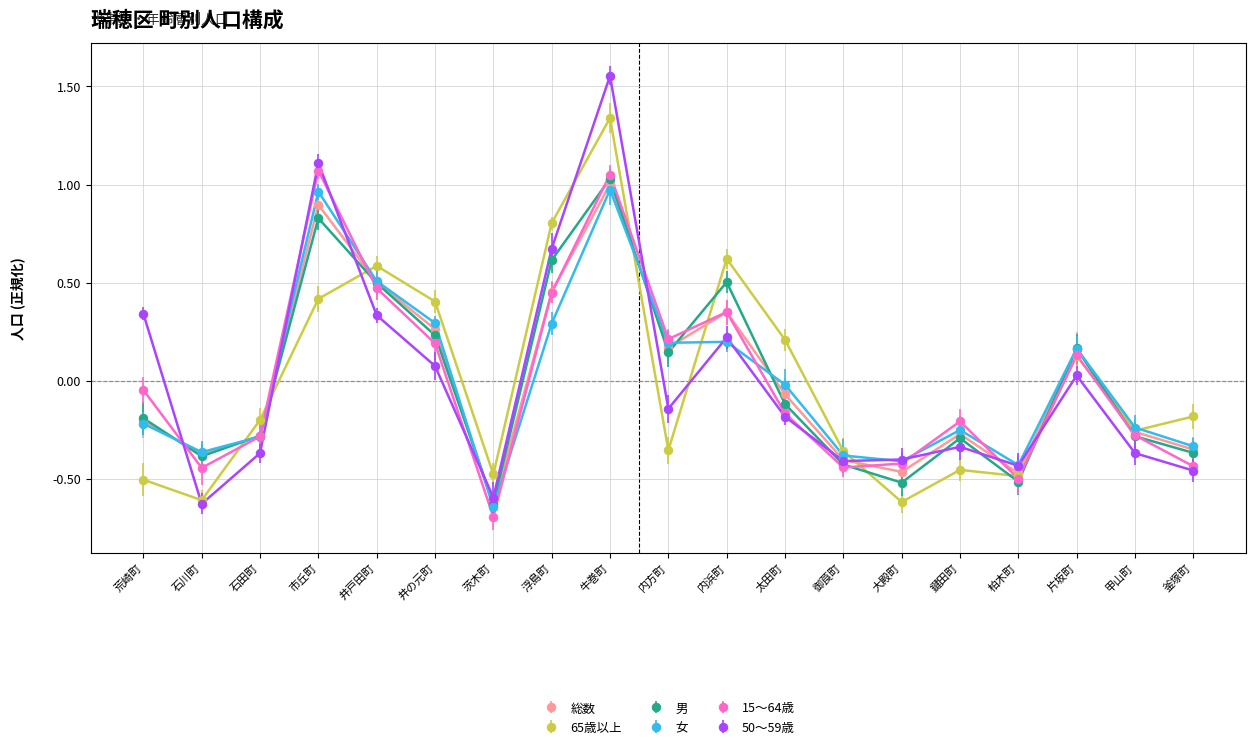

Rank the series at 井戸田町 from highest to lowest value.

65歳以上, 女, 総数, 男, 15〜64歳, 50〜59歳